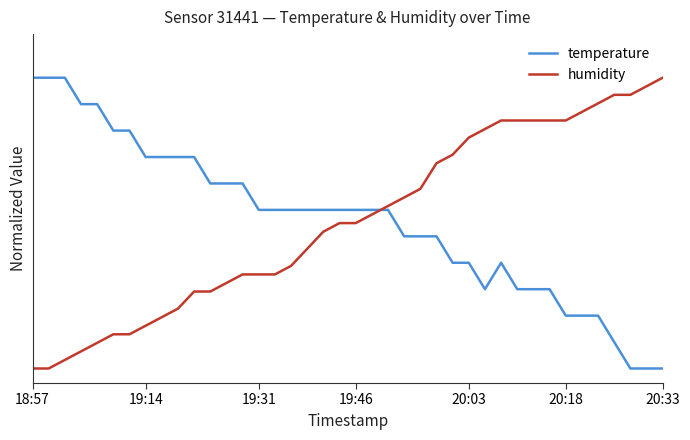

Reading left to right, list all the values displayed in this chart.

temperature: 1.0	1.0	1.0	0.9	0.9	0.8	0.8	0.7	0.7	0.7	0.7	0.6	0.6	0.6	0.5	0.5	0.5	0.5	0.5	0.5	0.5	0.5	0.5	0.5	0.5	0.5	0.4	0.4	0.3	0.4	0.3	0.3	0.3	0.2	0.2	0.2	0.1	0.0	0.0	0.0
humidity: 0.0	0.0	0.0	0.1	0.1	0.1	0.1	0.1	0.2	0.2	0.3	0.3	0.3	0.3	0.3	0.3	0.4	0.4	0.5	0.5	0.5	0.5	0.6	0.6	0.6	0.7	0.7	0.8	0.8	0.9	0.9	0.9	0.9	0.9	0.9	0.9	0.9	0.9	1.0	1.0